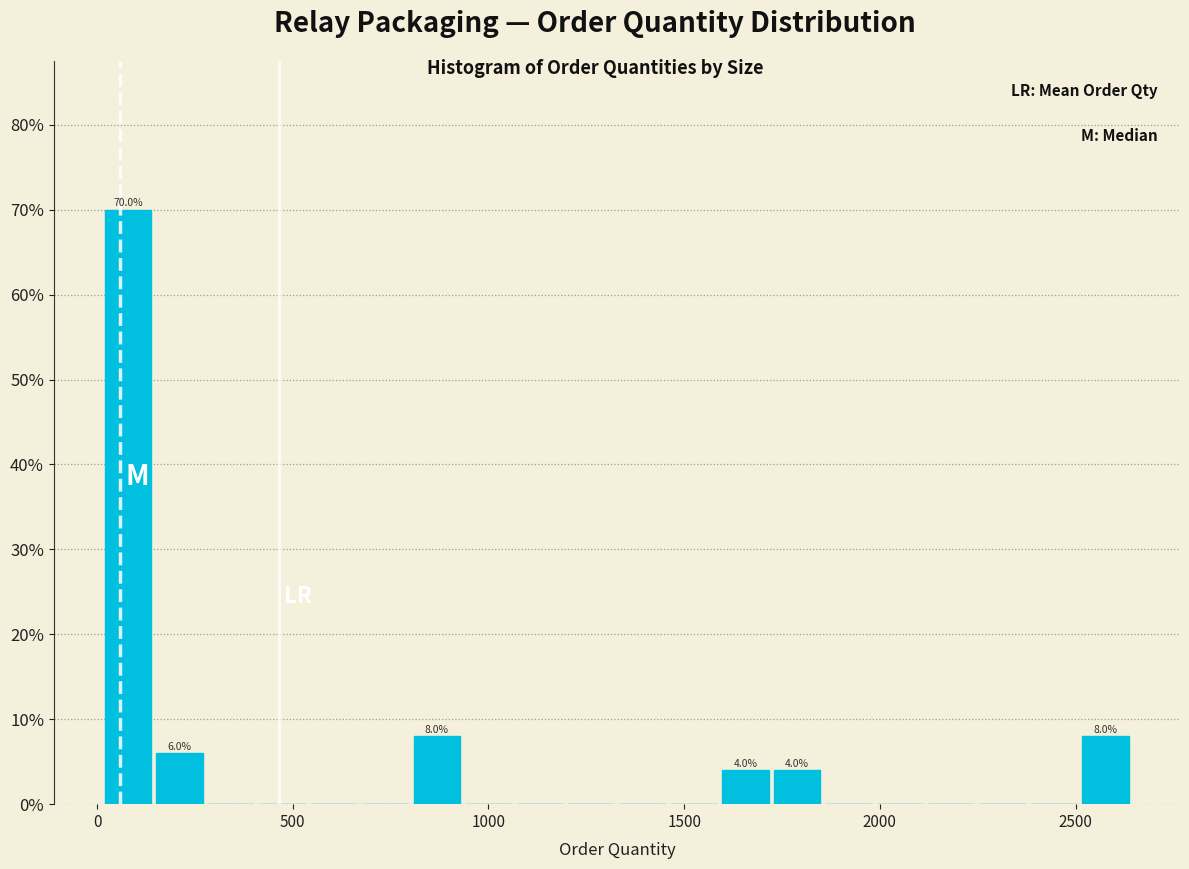

Around what value on the x-axis is the tallest bar? Give the approximate position of its centre, as read against the axis.

100